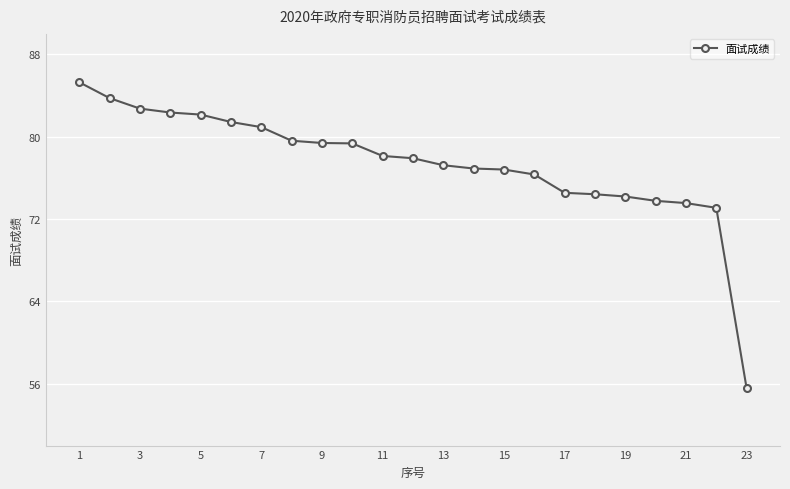

How many lines are shown in the chart?

1